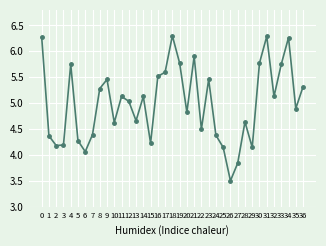

At which category does the data reach its first local peak?

4